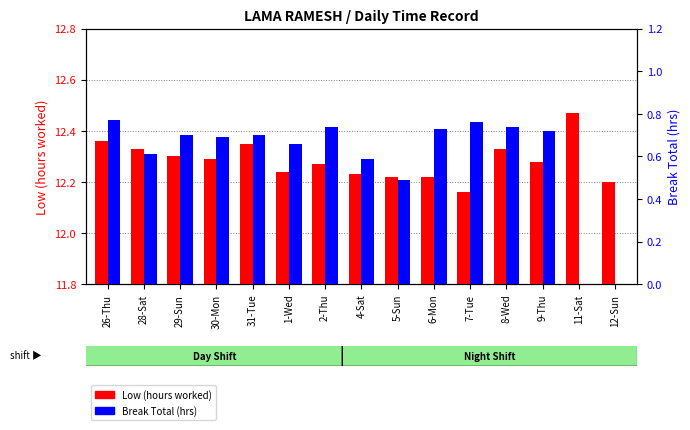

At which category is the sum across all series the highest?

26-Thu